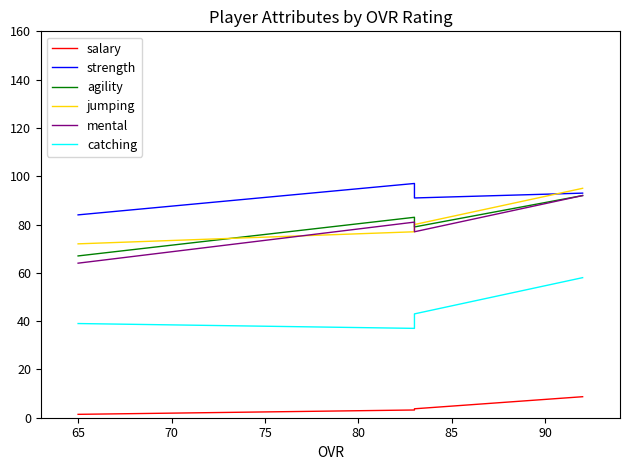

Reading left to right, list all the values displayed in this chart.

salary: 1.4	3.2	3.7	8.7
strength: 84.0	97.0	91.0	93.0
agility: 67.0	83.0	79.0	92.0
jumping: 72.0	77.0	80.0	95.0
mental: 64.0	81.0	77.0	92.0
catching: 39.0	37.0	43.0	58.0